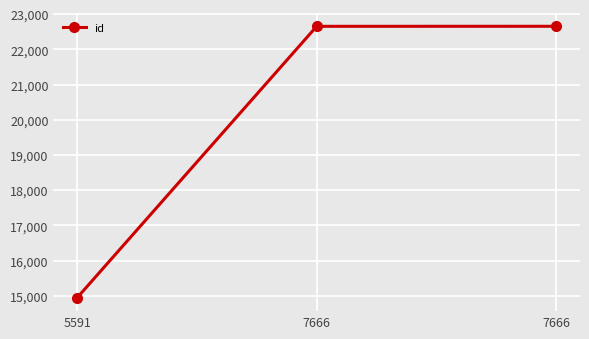

What is the greatest value displayed?

22655